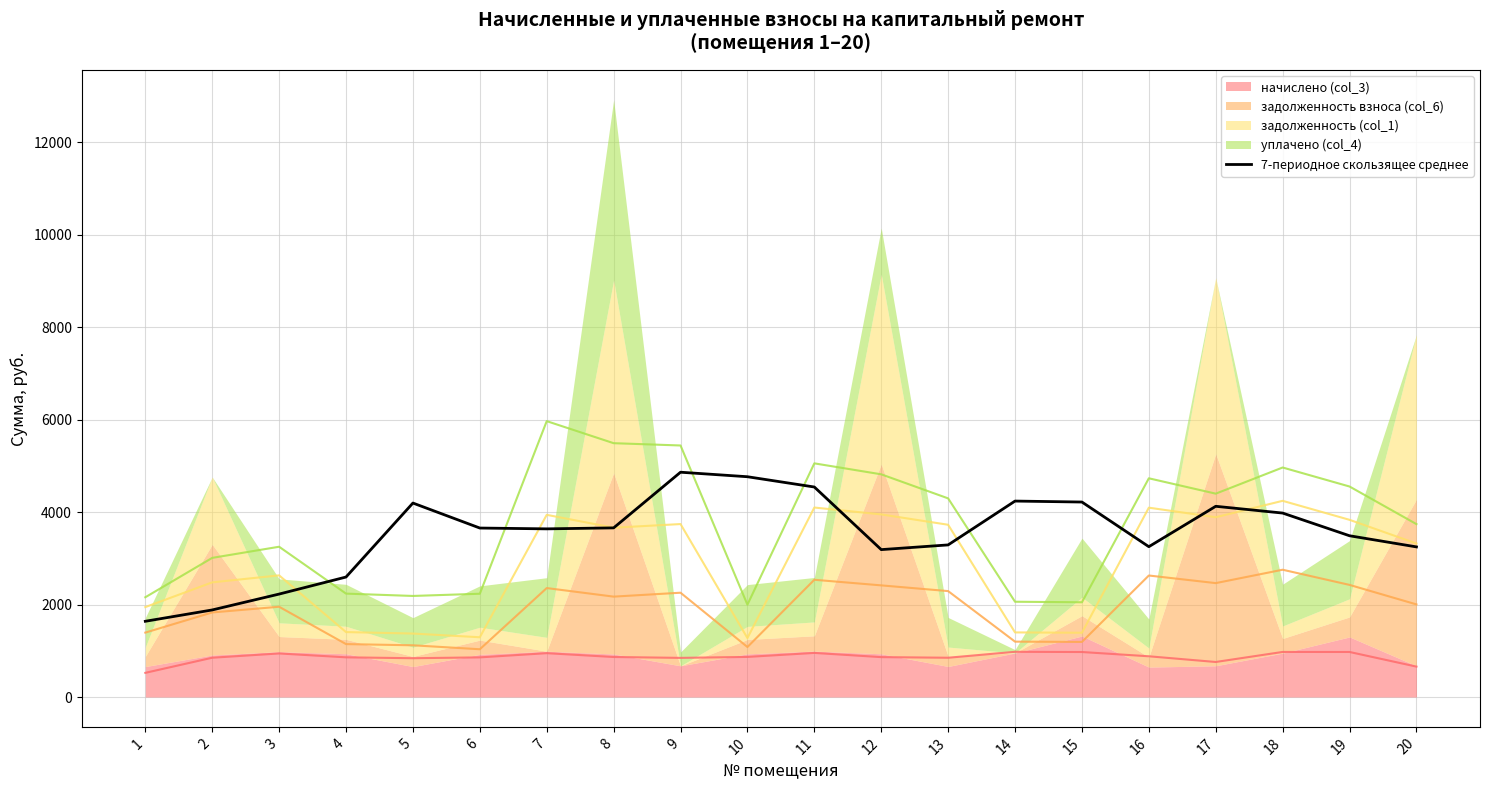

The value of 7-периодное скользящее среднее at 17 is 4126.0. True or false?

True